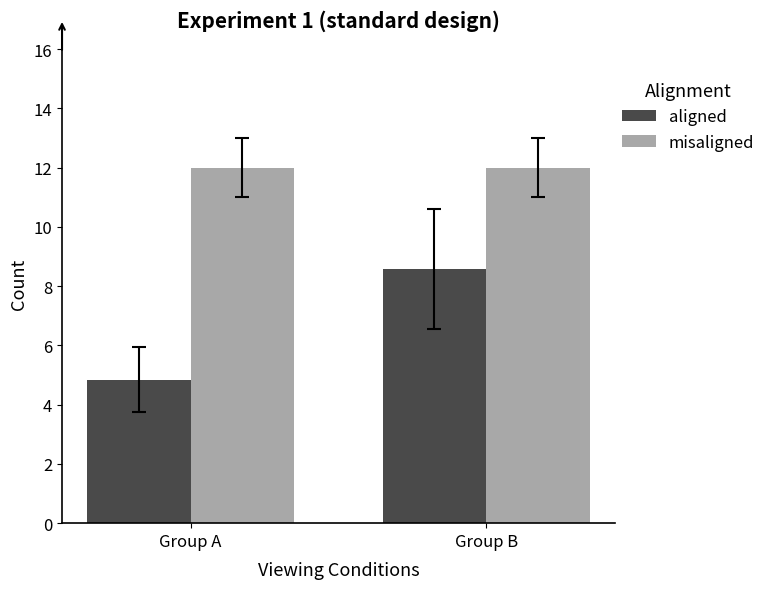

The value of aligned at Group B is 14.1. True or false?

False